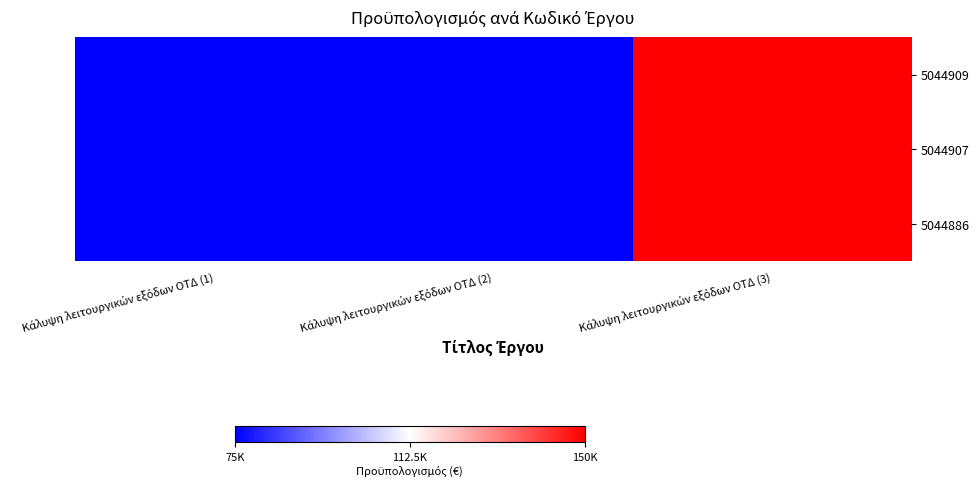

At which category is the sum across all series the highest?

Κάλυψη λειτουργικών εξόδων ΟΤΔ (3)